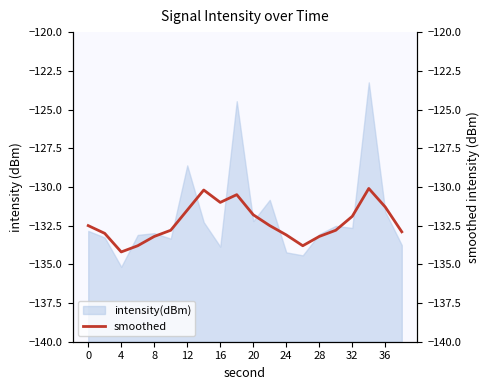

What is the sum of all values?

-2646.1